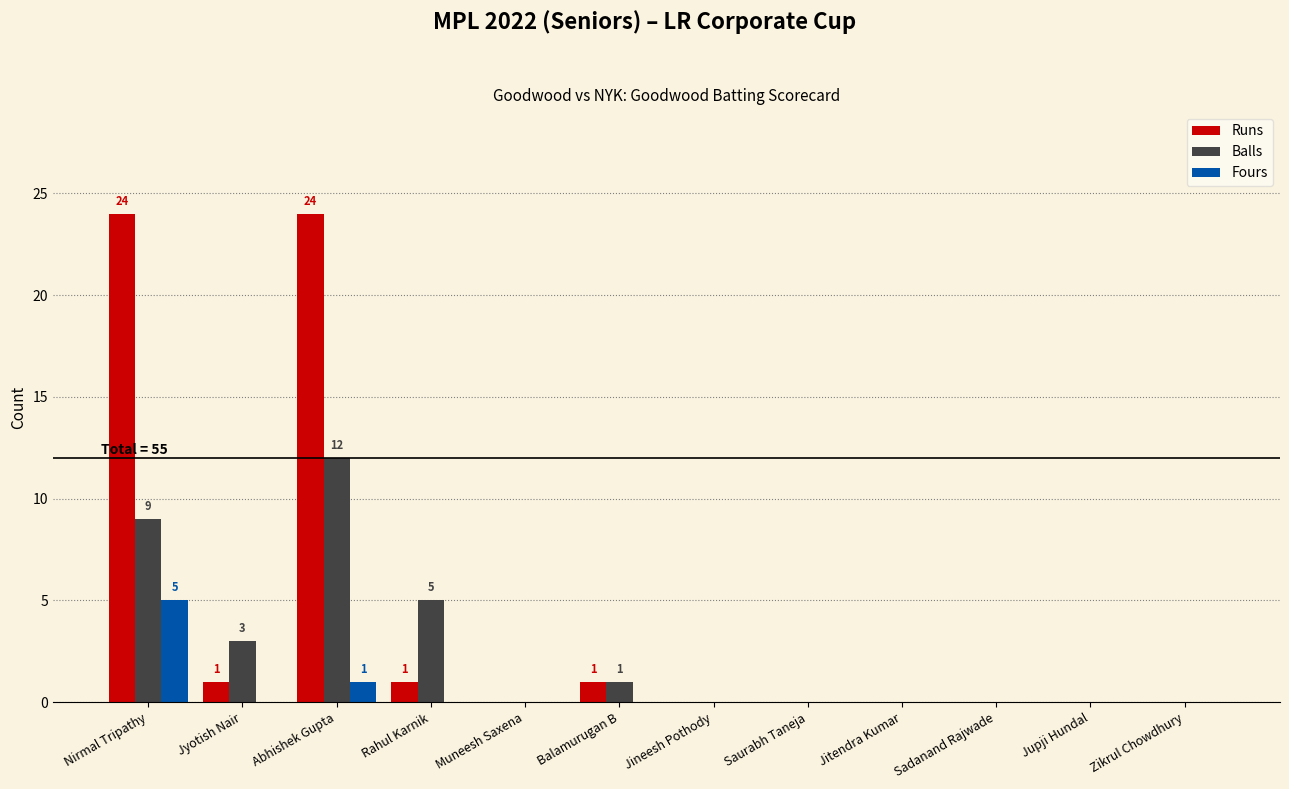

What is the sum of all Fours values?

6